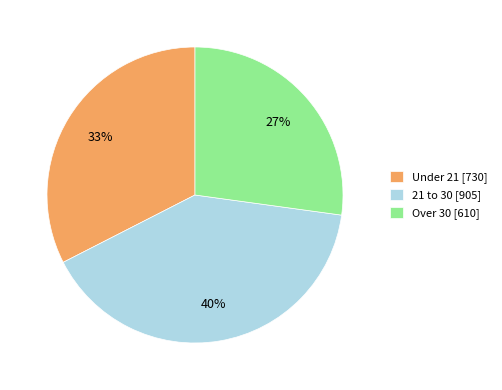

Is it true that Under 21 is 18% of the pie?

False